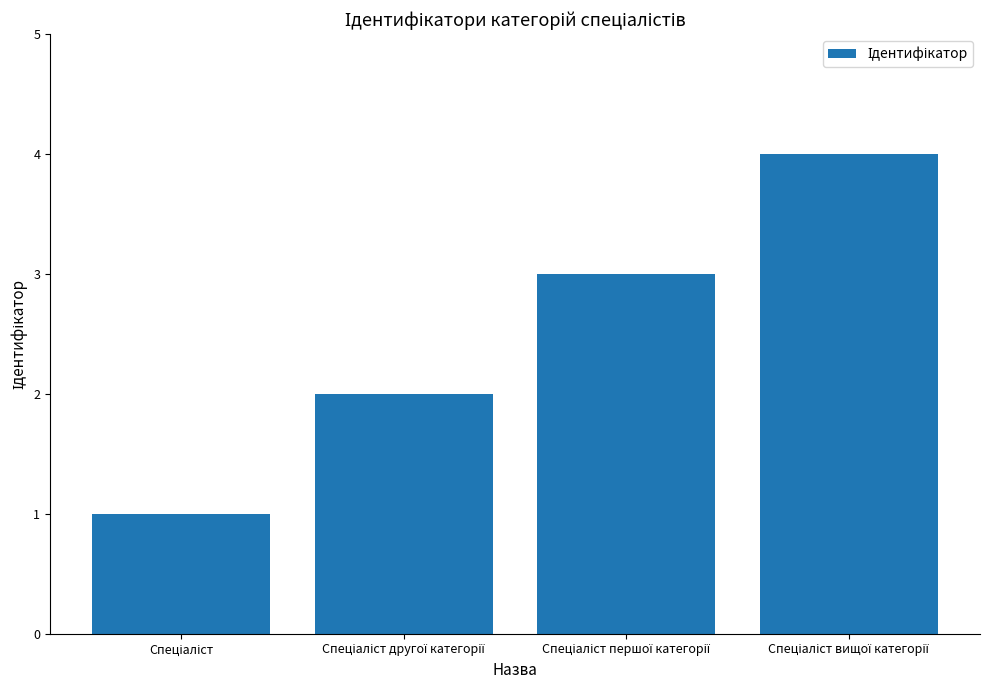

Does the chart contain stacked bars?

No